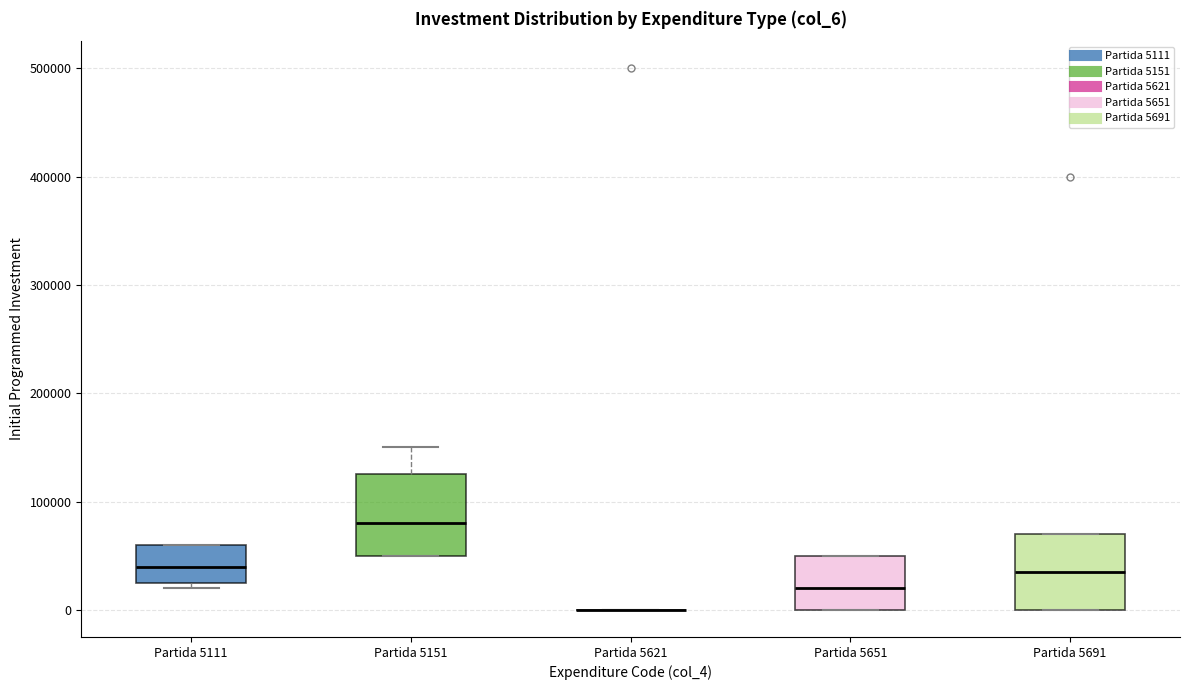

Where does the median line of the box for Partida 5151 sit on the y-axis? The values are not printed on the chart, so give them approximately, as read against the axis.

80000